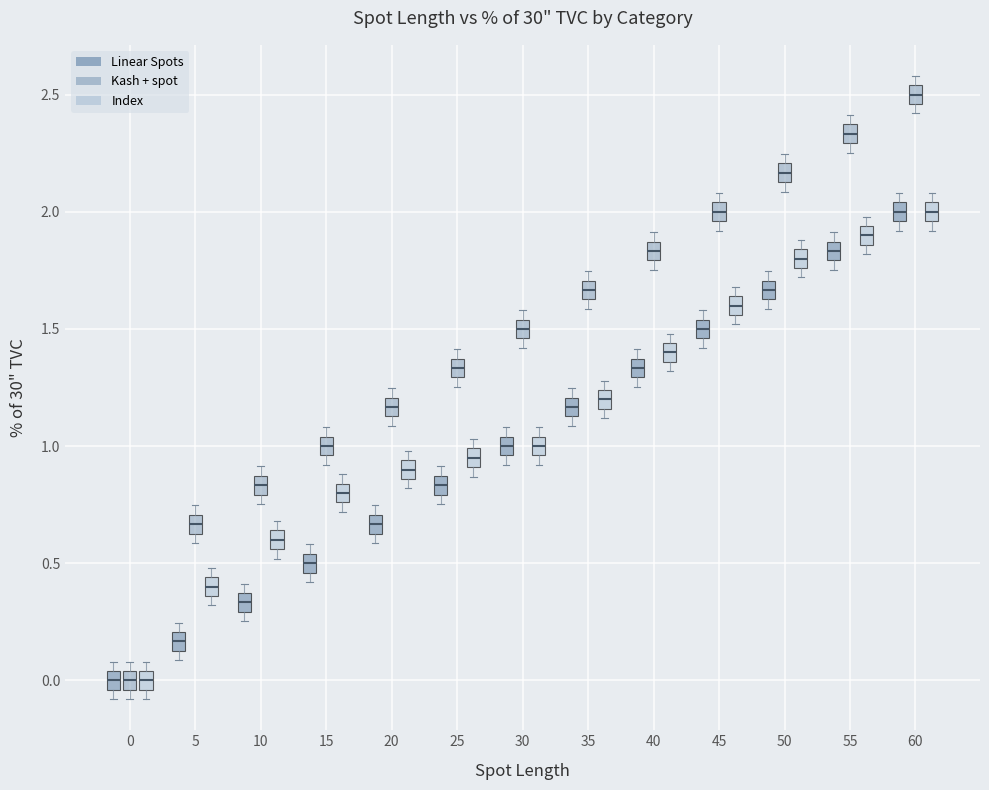

Which box's median line is the highest?

60 (Kash + spot)